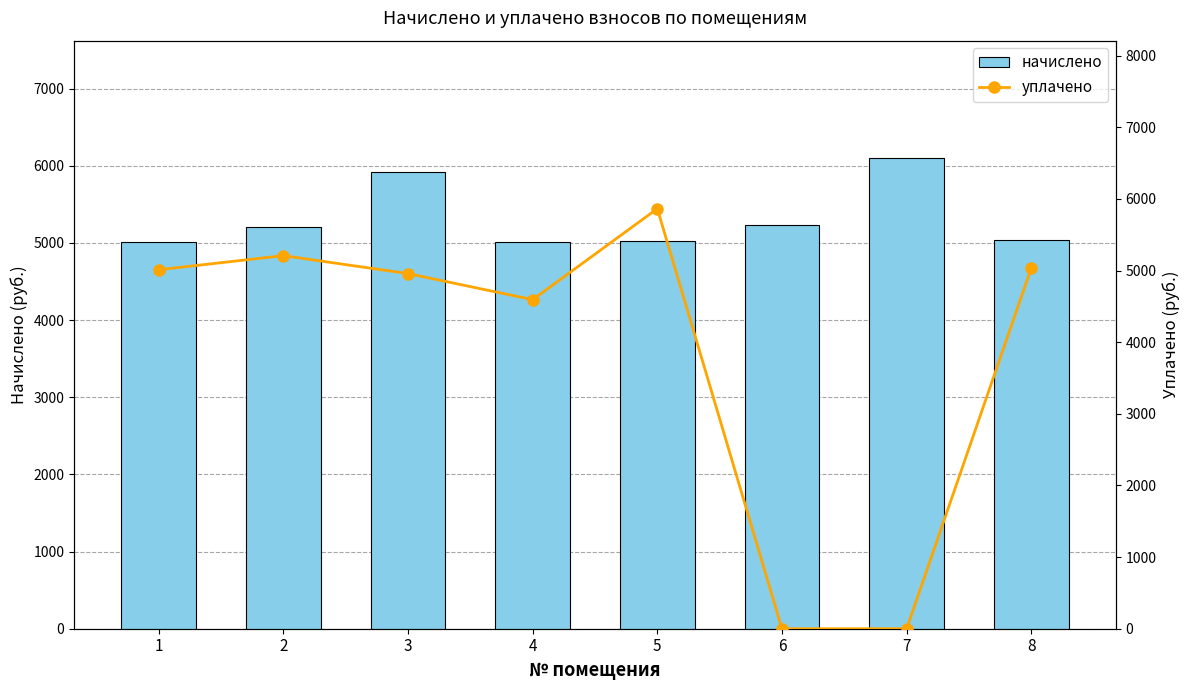

What is the difference between the maximum and minimum values in the уплачено series?

5863.6